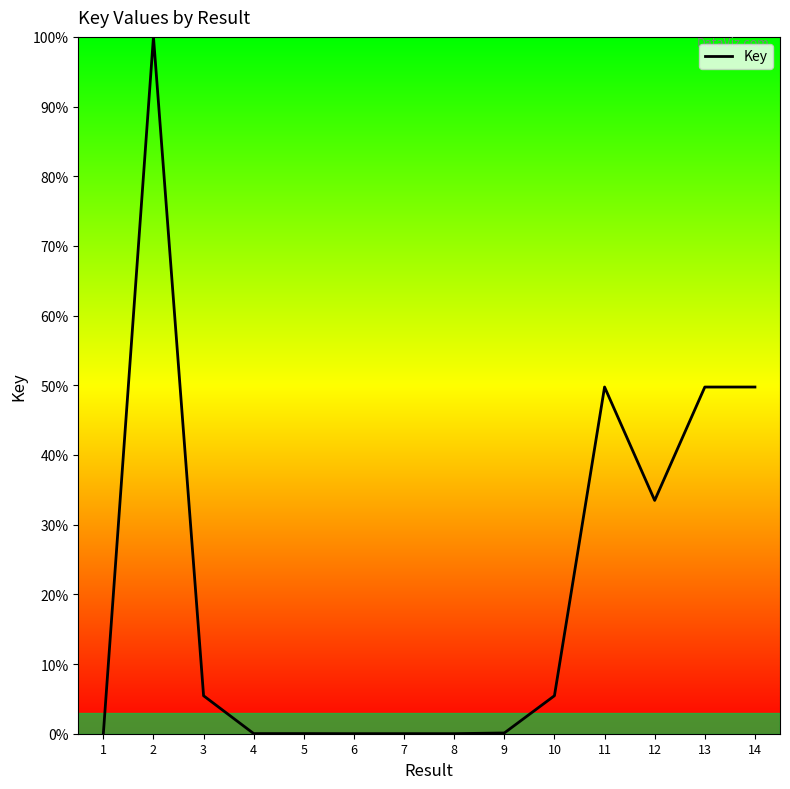

Does the chart have visible grid lines?

No